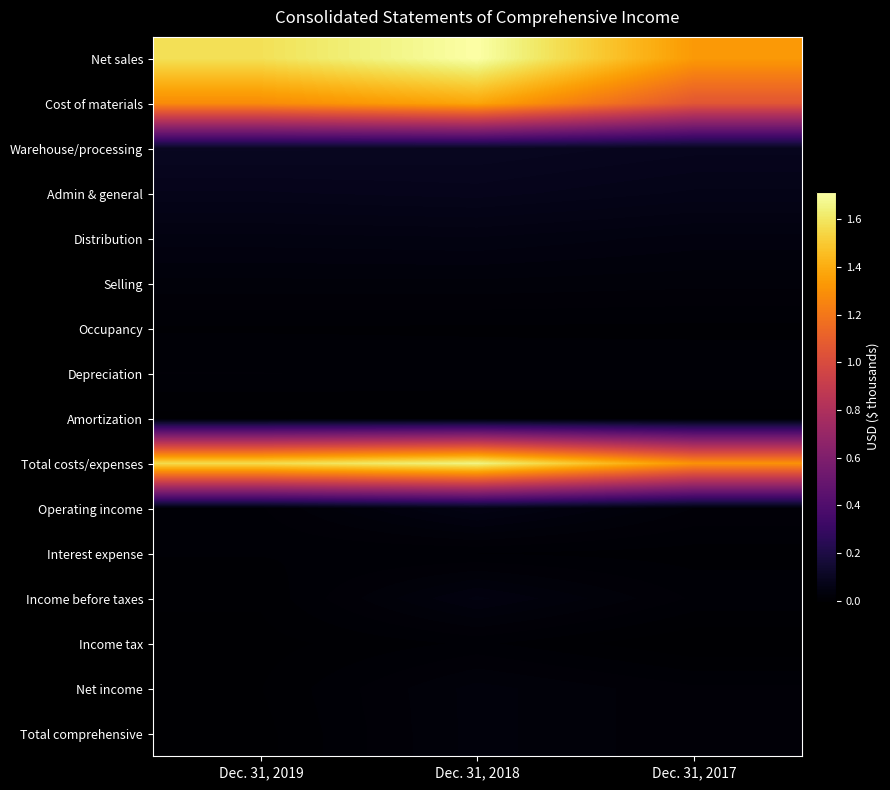

Which series has the widest spread of values?

Net sales